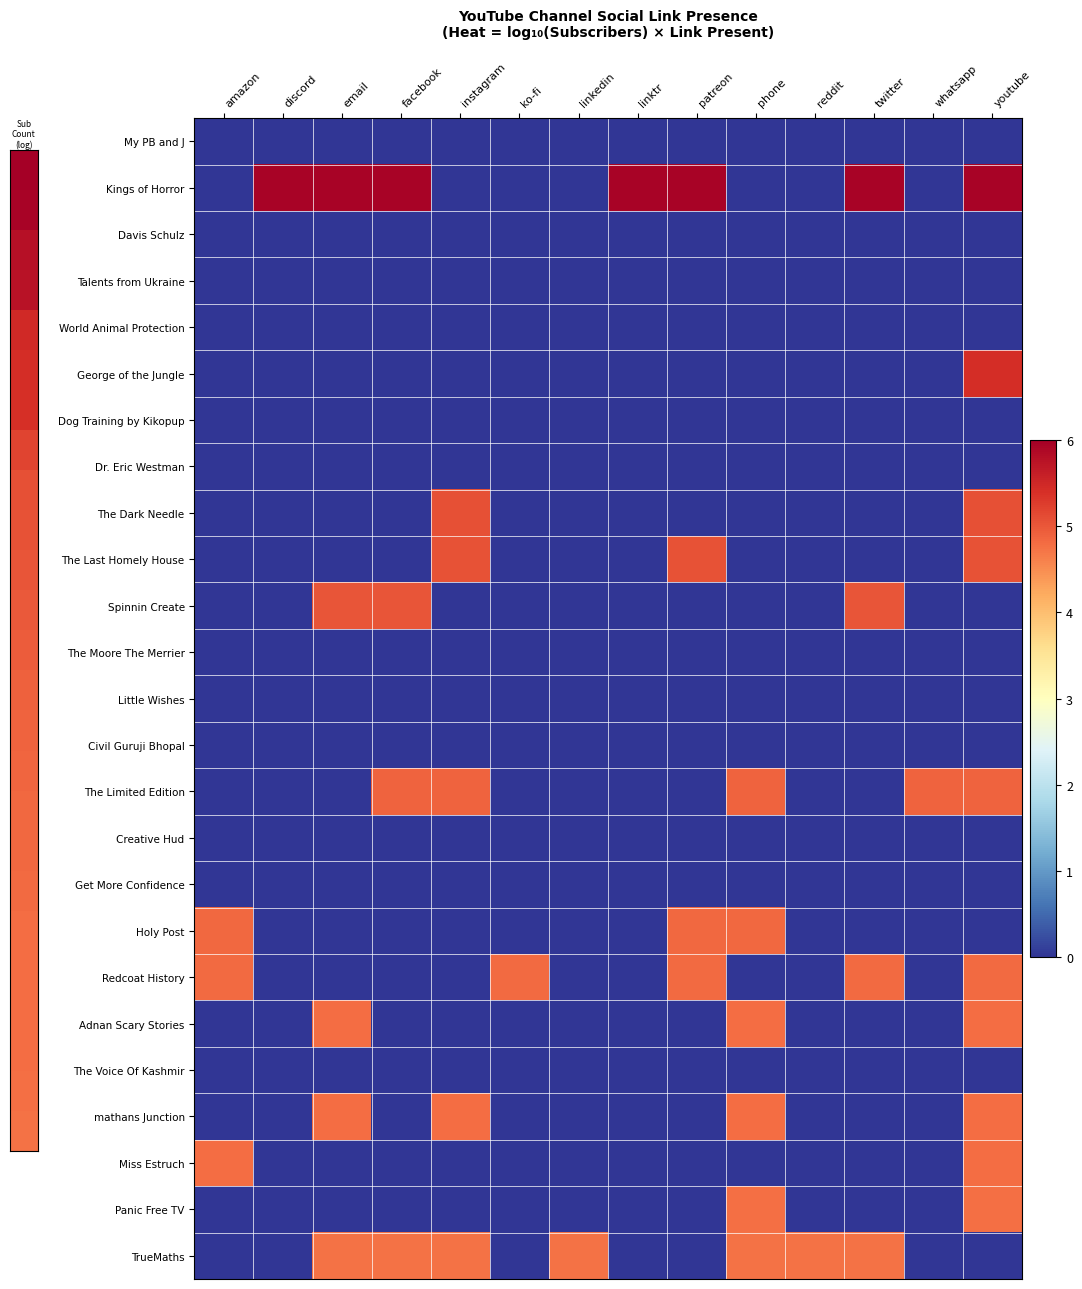

Reading left to right, list all the values displayed in this chart.

My PB and J: amazon=0.0	discord=0.0	email=0.0	facebook=0.0	instagram=0.0	ko-fi=0.0	linkedin=0.0	linktr=0.0	patreon=0.0	phone=0.0	reddit=0.0	twitter=0.0	whatsapp=0.0	youtube=0.0
Kings of Horror: amazon=0.0	discord=6.0	email=6.0	facebook=6.0	instagram=0.0	ko-fi=0.0	linkedin=0.0	linktr=6.0	patreon=6.0	phone=0.0	reddit=0.0	twitter=6.0	whatsapp=0.0	youtube=6.0
Davis Schulz: amazon=0.0	discord=0.0	email=0.0	facebook=0.0	instagram=0.0	ko-fi=0.0	linkedin=0.0	linktr=0.0	patreon=0.0	phone=0.0	reddit=0.0	twitter=0.0	whatsapp=0.0	youtube=0.0
Talents from Ukraine: amazon=0.0	discord=0.0	email=0.0	facebook=0.0	instagram=0.0	ko-fi=0.0	linkedin=0.0	linktr=0.0	patreon=0.0	phone=0.0	reddit=0.0	twitter=0.0	whatsapp=0.0	youtube=0.0
World Animal Protection: amazon=0.0	discord=0.0	email=0.0	facebook=0.0	instagram=0.0	ko-fi=0.0	linkedin=0.0	linktr=0.0	patreon=0.0	phone=0.0	reddit=0.0	twitter=0.0	whatsapp=0.0	youtube=0.0
George of the Jungle: amazon=0.0	discord=0.0	email=0.0	facebook=0.0	instagram=0.0	ko-fi=0.0	linkedin=0.0	linktr=0.0	patreon=0.0	phone=0.0	reddit=0.0	twitter=0.0	whatsapp=0.0	youtube=5.4
Dog Training by Kikopup: amazon=0.0	discord=0.0	email=0.0	facebook=0.0	instagram=0.0	ko-fi=0.0	linkedin=0.0	linktr=0.0	patreon=0.0	phone=0.0	reddit=0.0	twitter=0.0	whatsapp=0.0	youtube=0.0
Dr. Eric Westman: amazon=0.0	discord=0.0	email=0.0	facebook=0.0	instagram=0.0	ko-fi=0.0	linkedin=0.0	linktr=0.0	patreon=0.0	phone=0.0	reddit=0.0	twitter=0.0	whatsapp=0.0	youtube=0.0
The Dark Needle: amazon=0.0	discord=0.0	email=0.0	facebook=0.0	instagram=5.1	ko-fi=0.0	linkedin=0.0	linktr=0.0	patreon=0.0	phone=0.0	reddit=0.0	twitter=0.0	whatsapp=0.0	youtube=5.1
The Last Homely House: amazon=0.0	discord=0.0	email=0.0	facebook=0.0	instagram=5.1	ko-fi=0.0	linkedin=0.0	linktr=0.0	patreon=5.1	phone=0.0	reddit=0.0	twitter=0.0	whatsapp=0.0	youtube=5.1
Spinnin Create: amazon=0.0	discord=0.0	email=5.0	facebook=5.0	instagram=0.0	ko-fi=0.0	linkedin=0.0	linktr=0.0	patreon=0.0	phone=0.0	reddit=0.0	twitter=5.0	whatsapp=0.0	youtube=0.0
The Moore The Merrier: amazon=0.0	discord=0.0	email=0.0	facebook=0.0	instagram=0.0	ko-fi=0.0	linkedin=0.0	linktr=0.0	patreon=0.0	phone=0.0	reddit=0.0	twitter=0.0	whatsapp=0.0	youtube=0.0
Little Wishes: amazon=0.0	discord=0.0	email=0.0	facebook=0.0	instagram=0.0	ko-fi=0.0	linkedin=0.0	linktr=0.0	patreon=0.0	phone=0.0	reddit=0.0	twitter=0.0	whatsapp=0.0	youtube=0.0
Civil Guruji Bhopal: amazon=0.0	discord=0.0	email=0.0	facebook=0.0	instagram=0.0	ko-fi=0.0	linkedin=0.0	linktr=0.0	patreon=0.0	phone=0.0	reddit=0.0	twitter=0.0	whatsapp=0.0	youtube=0.0
The Limited Edition: amazon=0.0	discord=0.0	email=0.0	facebook=4.9	instagram=4.9	ko-fi=0.0	linkedin=0.0	linktr=0.0	patreon=0.0	phone=4.9	reddit=0.0	twitter=0.0	whatsapp=4.9	youtube=4.9
Creative Hud: amazon=0.0	discord=0.0	email=0.0	facebook=0.0	instagram=0.0	ko-fi=0.0	linkedin=0.0	linktr=0.0	patreon=0.0	phone=0.0	reddit=0.0	twitter=0.0	whatsapp=0.0	youtube=0.0
Get More Confidence: amazon=0.0	discord=0.0	email=0.0	facebook=0.0	instagram=0.0	ko-fi=0.0	linkedin=0.0	linktr=0.0	patreon=0.0	phone=0.0	reddit=0.0	twitter=0.0	whatsapp=0.0	youtube=0.0
Holy Post: amazon=4.8	discord=0.0	email=0.0	facebook=0.0	instagram=0.0	ko-fi=0.0	linkedin=0.0	linktr=0.0	patreon=4.8	phone=4.8	reddit=0.0	twitter=0.0	whatsapp=0.0	youtube=0.0
Redcoat History: amazon=4.8	discord=0.0	email=0.0	facebook=0.0	instagram=0.0	ko-fi=4.8	linkedin=0.0	linktr=0.0	patreon=4.8	phone=0.0	reddit=0.0	twitter=4.8	whatsapp=0.0	youtube=4.8
Adnan Scary Stories: amazon=0.0	discord=0.0	email=4.8	facebook=0.0	instagram=0.0	ko-fi=0.0	linkedin=0.0	linktr=0.0	patreon=0.0	phone=4.8	reddit=0.0	twitter=0.0	whatsapp=0.0	youtube=4.8
The Voice Of Kashmir: amazon=0.0	discord=0.0	email=0.0	facebook=0.0	instagram=0.0	ko-fi=0.0	linkedin=0.0	linktr=0.0	patreon=0.0	phone=0.0	reddit=0.0	twitter=0.0	whatsapp=0.0	youtube=0.0
mathans Junction: amazon=0.0	discord=0.0	email=4.8	facebook=0.0	instagram=4.8	ko-fi=0.0	linkedin=0.0	linktr=0.0	patreon=0.0	phone=4.8	reddit=0.0	twitter=0.0	whatsapp=0.0	youtube=4.8
Miss Estruch: amazon=4.8	discord=0.0	email=0.0	facebook=0.0	instagram=0.0	ko-fi=0.0	linkedin=0.0	linktr=0.0	patreon=0.0	phone=0.0	reddit=0.0	twitter=0.0	whatsapp=0.0	youtube=4.8
Panic Free TV: amazon=0.0	discord=0.0	email=0.0	facebook=0.0	instagram=0.0	ko-fi=0.0	linkedin=0.0	linktr=0.0	patreon=0.0	phone=4.8	reddit=0.0	twitter=0.0	whatsapp=0.0	youtube=4.8
TrueMaths: amazon=0.0	discord=0.0	email=4.7	facebook=4.7	instagram=4.7	ko-fi=0.0	linkedin=4.7	linktr=0.0	patreon=0.0	phone=4.7	reddit=4.7	twitter=4.7	whatsapp=0.0	youtube=0.0